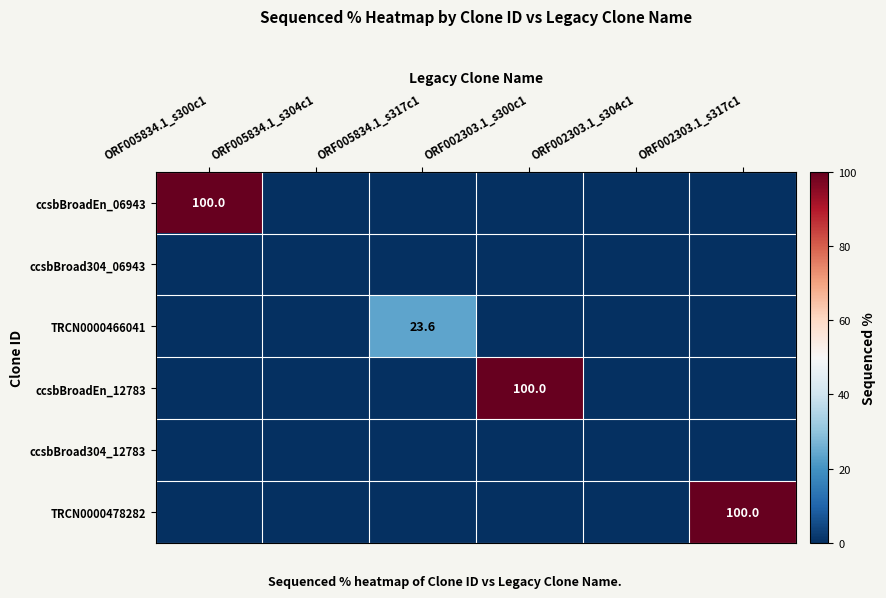

Which label corresponds to the largest value in the chart?

ORF005834.1_s300c1